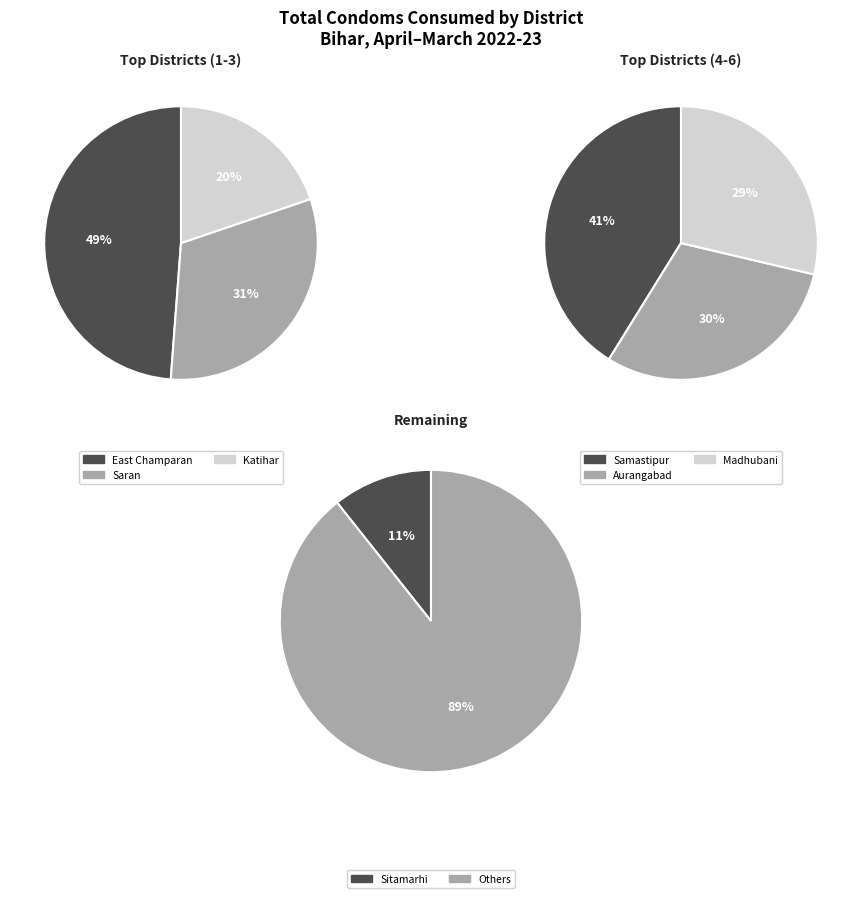

The Nawada slice represents 11% of the pie. True or false?

False